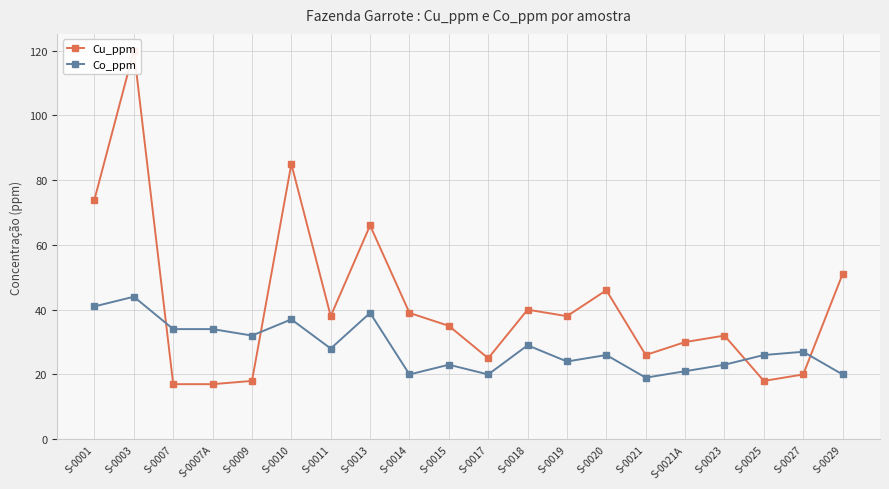

Does the chart have visible grid lines?

Yes